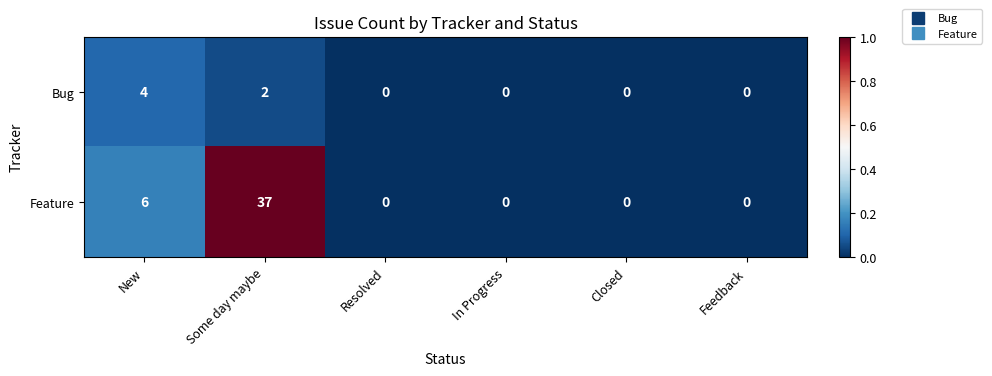

Rank the series at New from lowest to highest value.

Bug, Feature